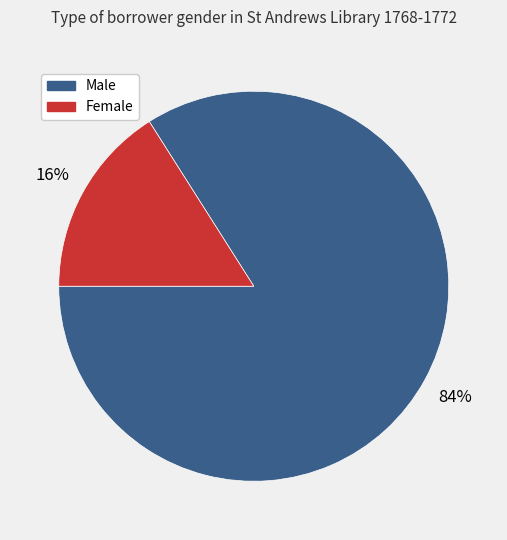

Does any single category account for the majority?

Yes